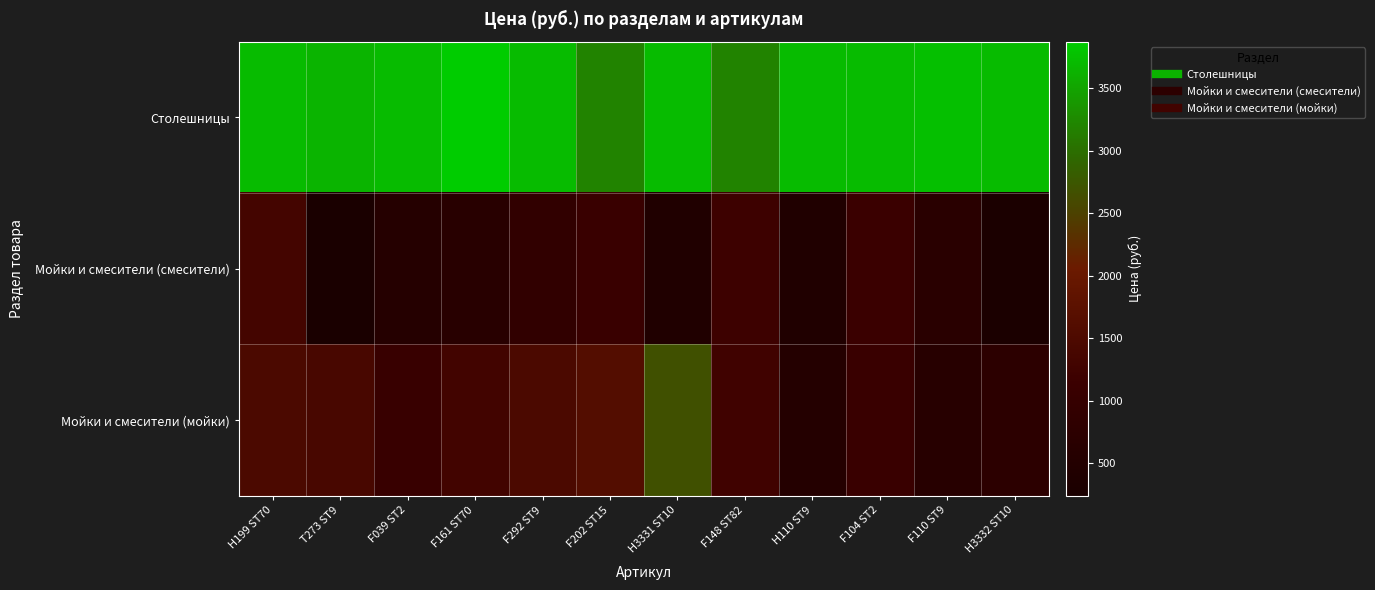

At which category is the sum across all series the highest?

H3331 ST10